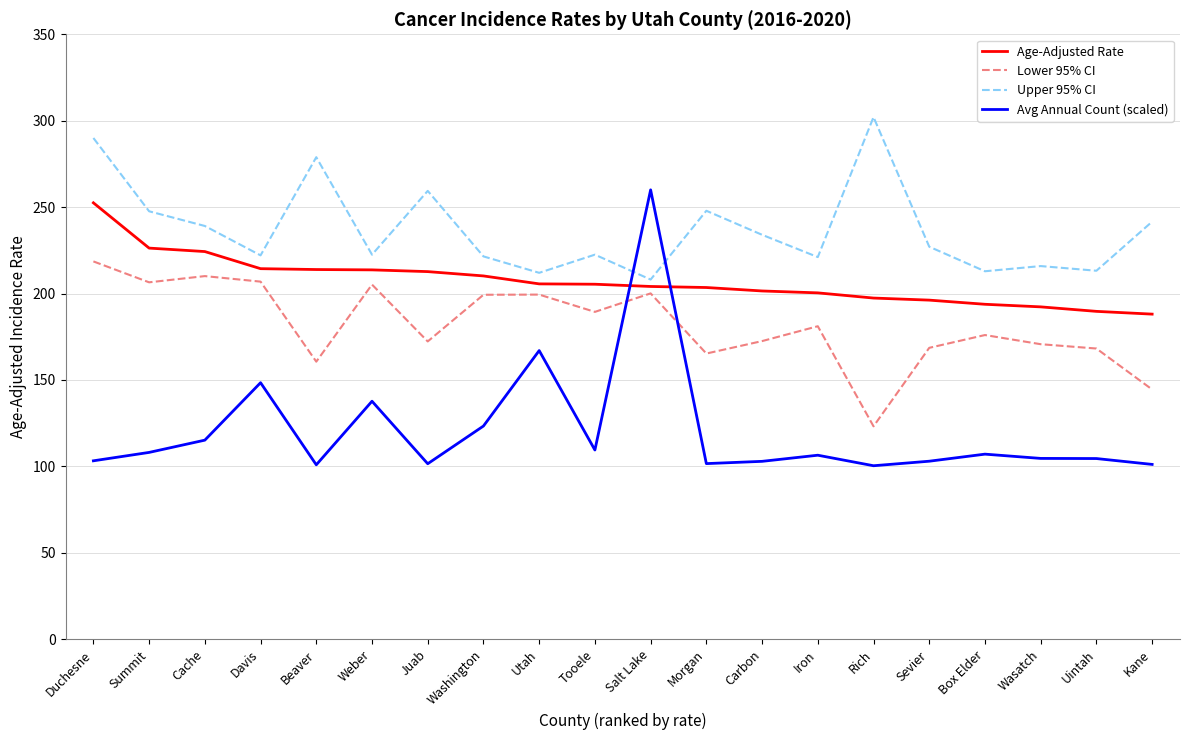

True or false: Avg Annual Count (scaled) has a value of 148.4 at Davis.

True